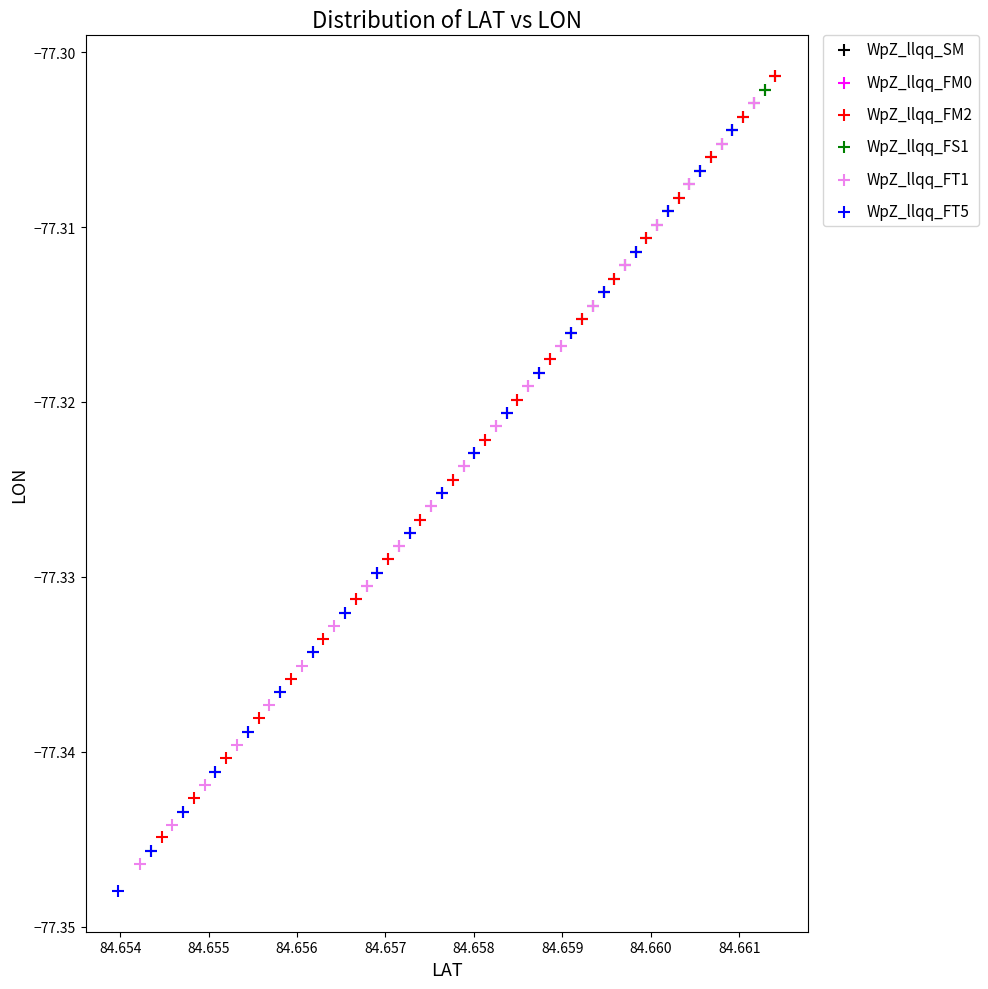

What are all the series names shown in the legend?

WpZ_llqq_SM, WpZ_llqq_FM0, WpZ_llqq_FM2, WpZ_llqq_FS1, WpZ_llqq_FT1, WpZ_llqq_FT5